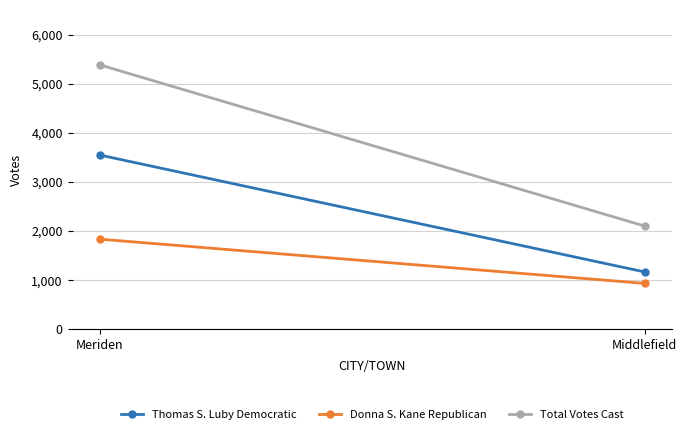

At which label does Thomas S. Luby Democratic reach its peak?

Meriden